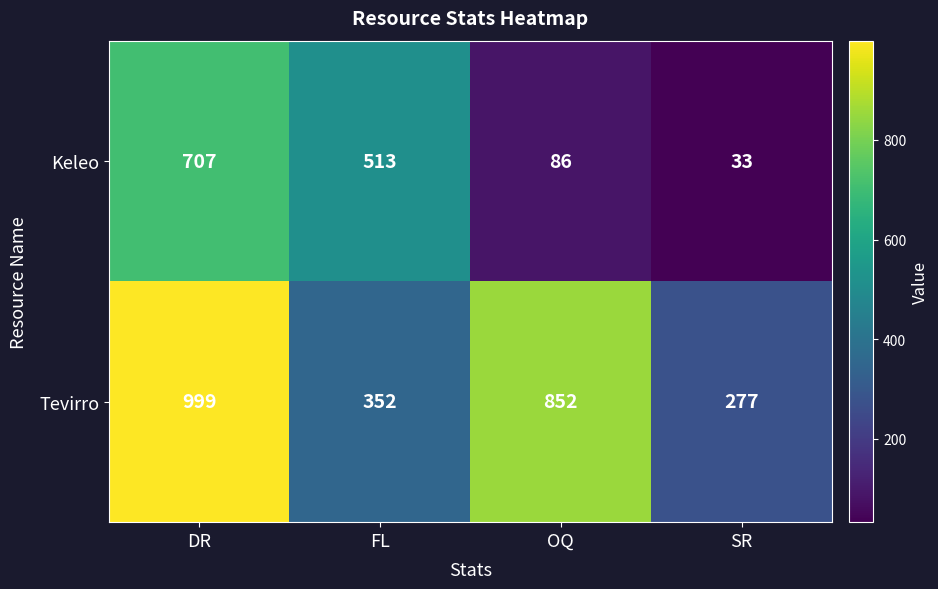

Where does the Keleo series first go above 513?

DR